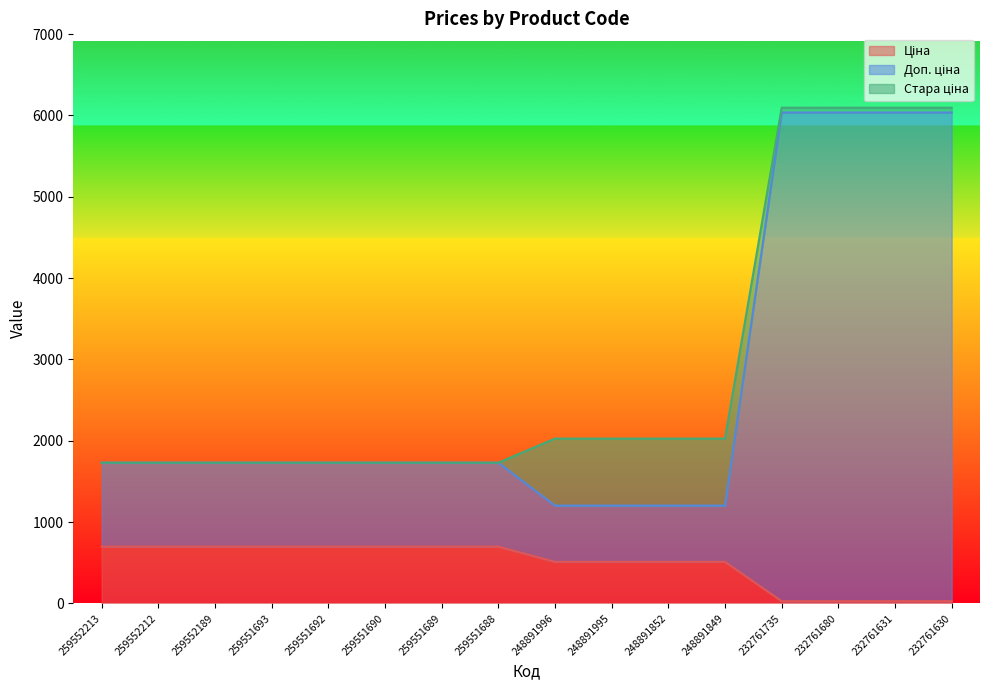

At which label is Доп. ціна closest to 3619?

259552213